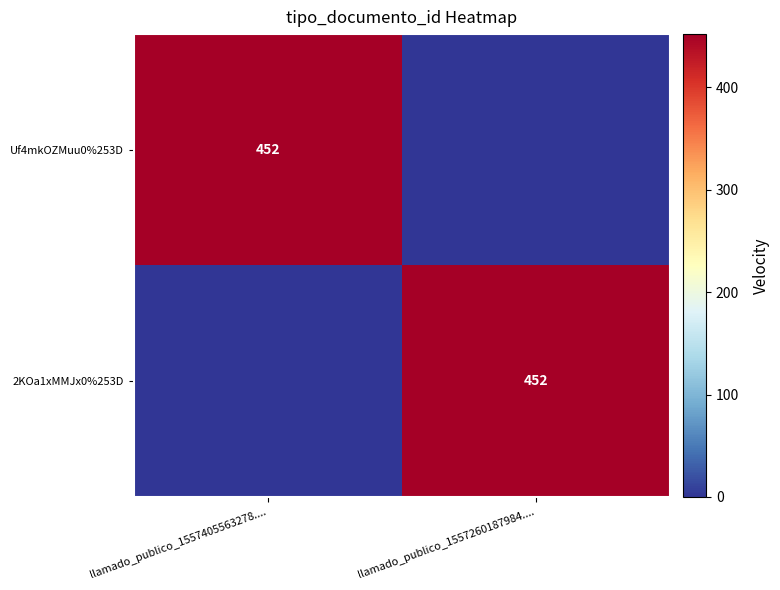

The 2KOa1xMMJx0%253D series shows 452 at llamado_publico_1557260187984..... True or false?

True